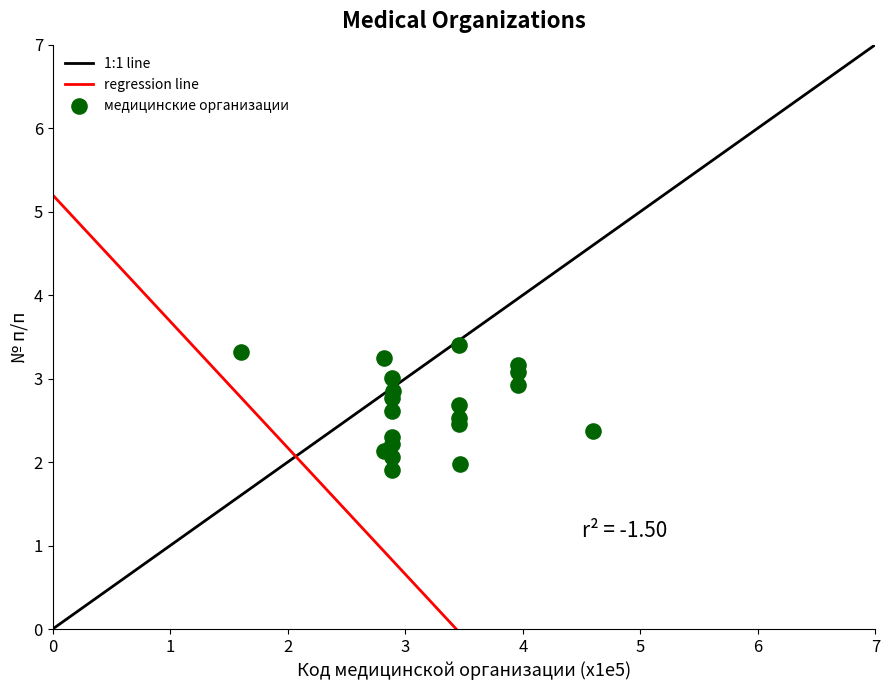

What is the range of Y values (max minus min)?

1.5